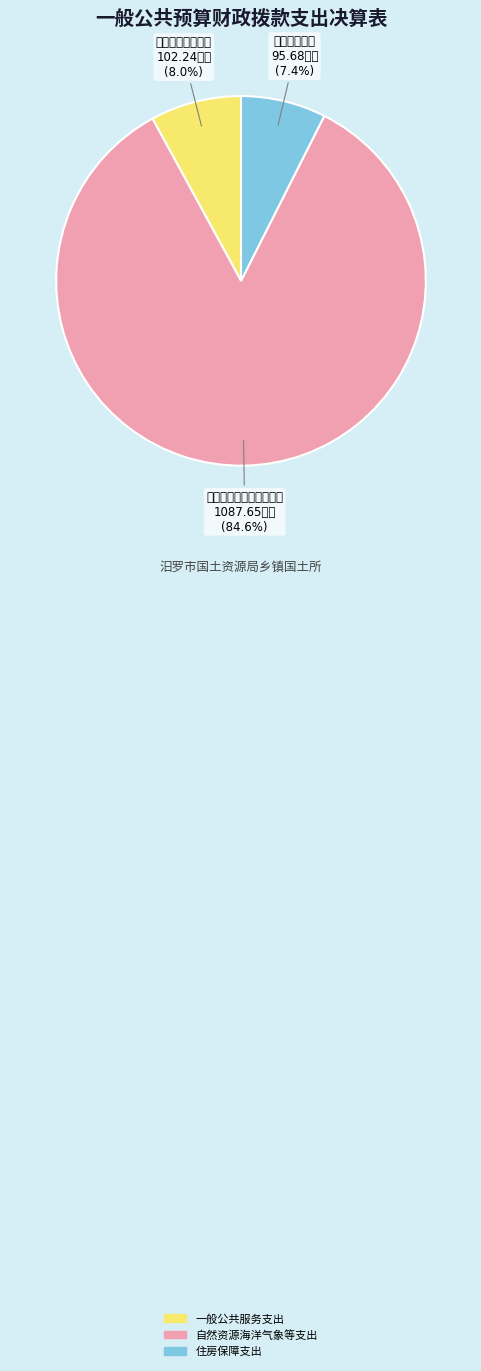

To the nearest percent, what percentage of the pie is 一般公共服务支出?

8%